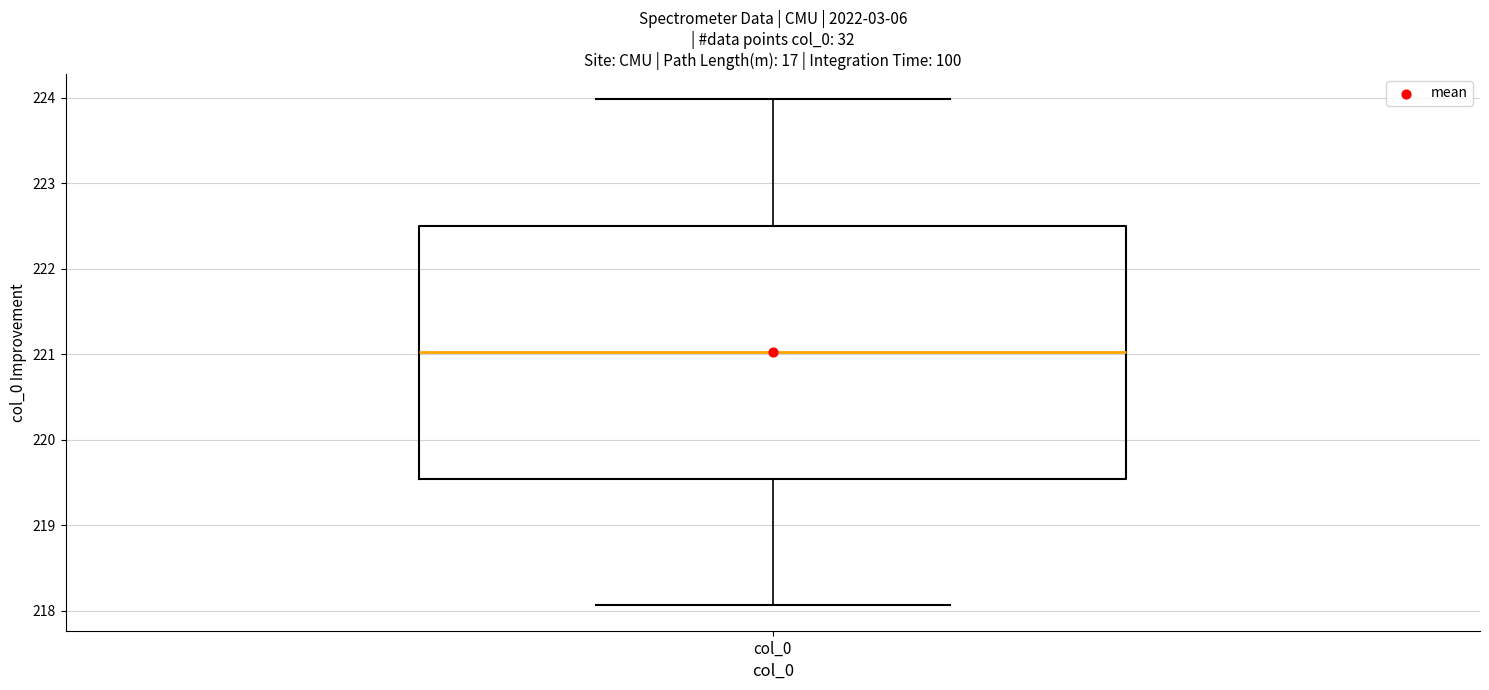

Where is the upper edge of the box for col_0 on the y-axis? The values are not printed on the chart, so give them approximately, as read against the axis.

222.5